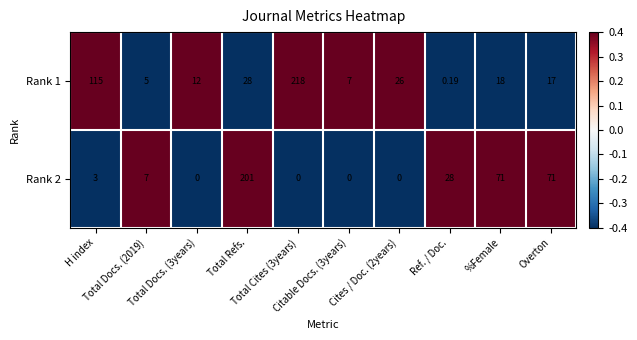

How many data points in Rank 2 are less than 7?

5